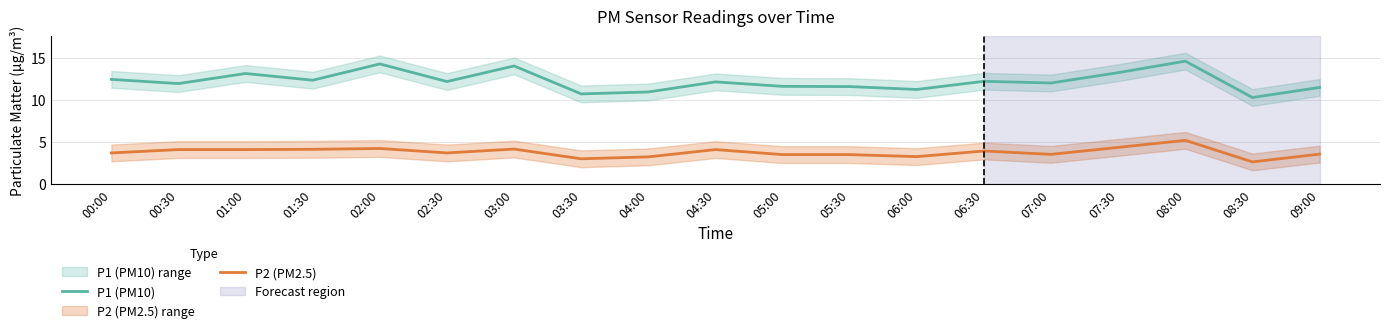

How many interior local valleys does the P1 (PM10) series have?

7